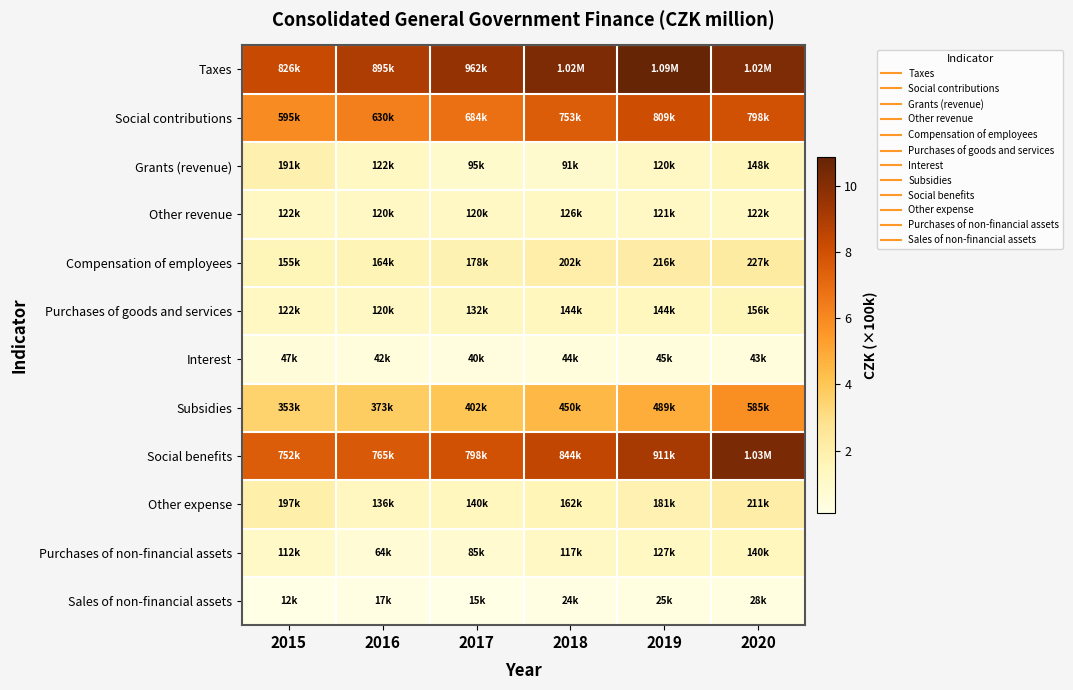

Reading left to right, extract all data points from this chart.

Taxes: 2015=8.3	2016=8.9	2017=9.6	2018=10.2	2019=10.9	2020=10.2
Social contributions: 2015=5.9	2016=6.3	2017=6.8	2018=7.5	2019=8.1	2020=8.0
Grants (revenue): 2015=1.9	2016=1.2	2017=1.0	2018=0.9	2019=1.2	2020=1.5
Other revenue: 2015=1.2	2016=1.2	2017=1.2	2018=1.3	2019=1.2	2020=1.2
Compensation of employees: 2015=1.6	2016=1.6	2017=1.8	2018=2.0	2019=2.2	2020=2.3
Purchases of goods and services: 2015=1.2	2016=1.2	2017=1.3	2018=1.4	2019=1.4	2020=1.6
Interest: 2015=0.5	2016=0.4	2017=0.4	2018=0.4	2019=0.4	2020=0.4
Subsidies: 2015=3.5	2016=3.7	2017=4.0	2018=4.5	2019=4.9	2020=5.9
Social benefits: 2015=7.5	2016=7.6	2017=8.0	2018=8.4	2019=9.1	2020=10.3
Other expense: 2015=2.0	2016=1.4	2017=1.4	2018=1.6	2019=1.8	2020=2.1
Purchases of non-financial assets: 2015=1.1	2016=0.6	2017=0.8	2018=1.2	2019=1.3	2020=1.4
Sales of non-financial assets: 2015=0.1	2016=0.2	2017=0.2	2018=0.2	2019=0.2	2020=0.3